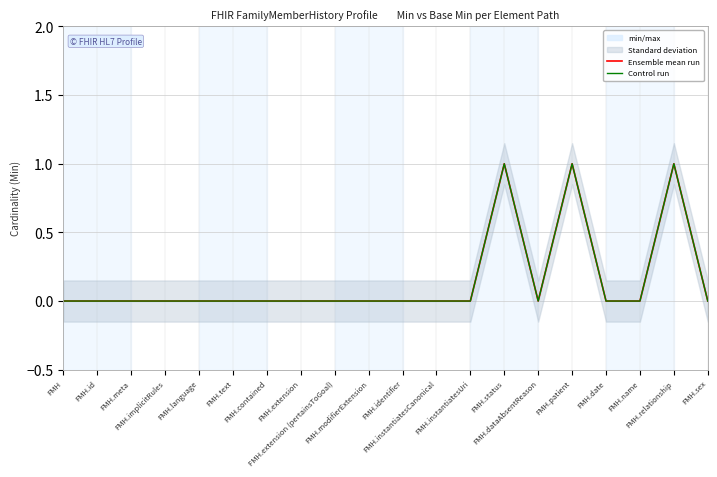

How many data points in Control run are above 0?

3